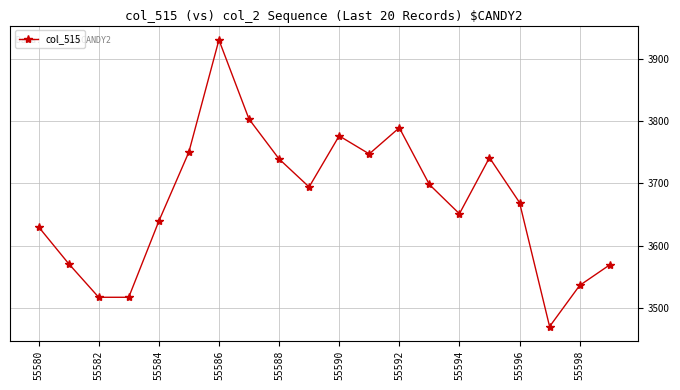

True or false: there are more than 2 points higher than both neighbors.

True